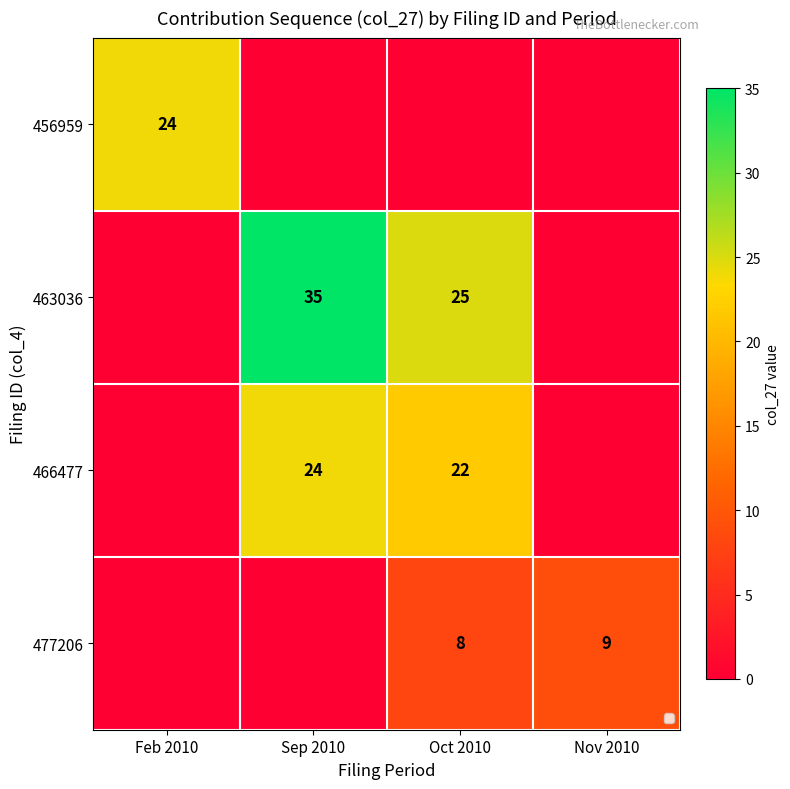

The value of 463036 at Oct 2010 is 15. True or false?

False